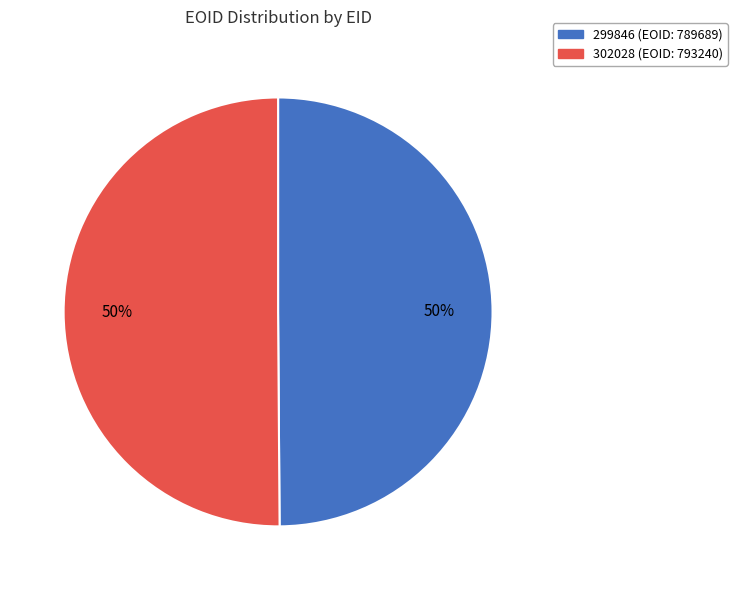

How many segments does this pie chart have?

2